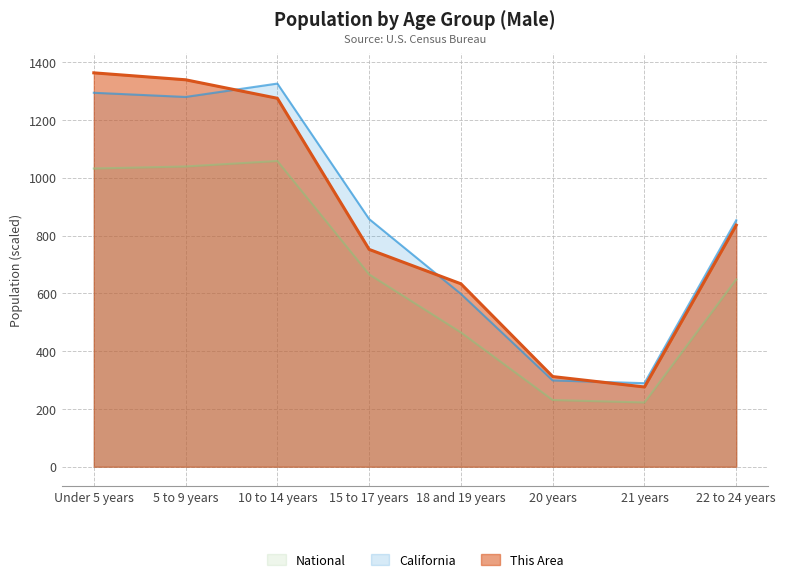

Reading right to left, list all the values displayed in this chart.

This Area: 22 to 24 years=836.0	21 years=276.0	20 years=312.0	18 and 19 years=633.0	15 to 17 years=752.0	10 to 14 years=1275.0	5 to 9 years=1339.0	Under 5 years=1363.0
California: 22 to 24 years=853.0	21 years=289.1	20 years=298.7	18 and 19 years=598.0	15 to 17 years=857.1	10 to 14 years=1325.9	5 to 9 years=1279.6	Under 5 years=1294.1
National: 22 to 24 years=648.3	21 years=222.3	20 years=230.8	18 and 19 years=464.7	15 to 17 years=665.6	10 to 14 years=1058.0	5 to 9 years=1039.0	Under 5 years=1031.9